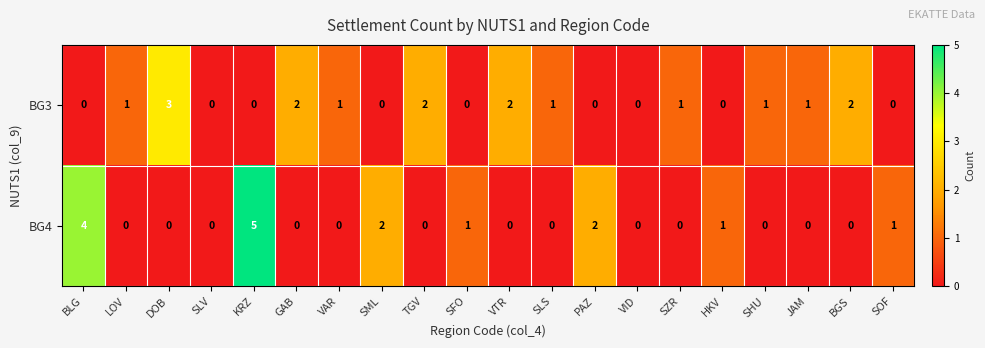

How many BG4 values are between 0 and 1?

16